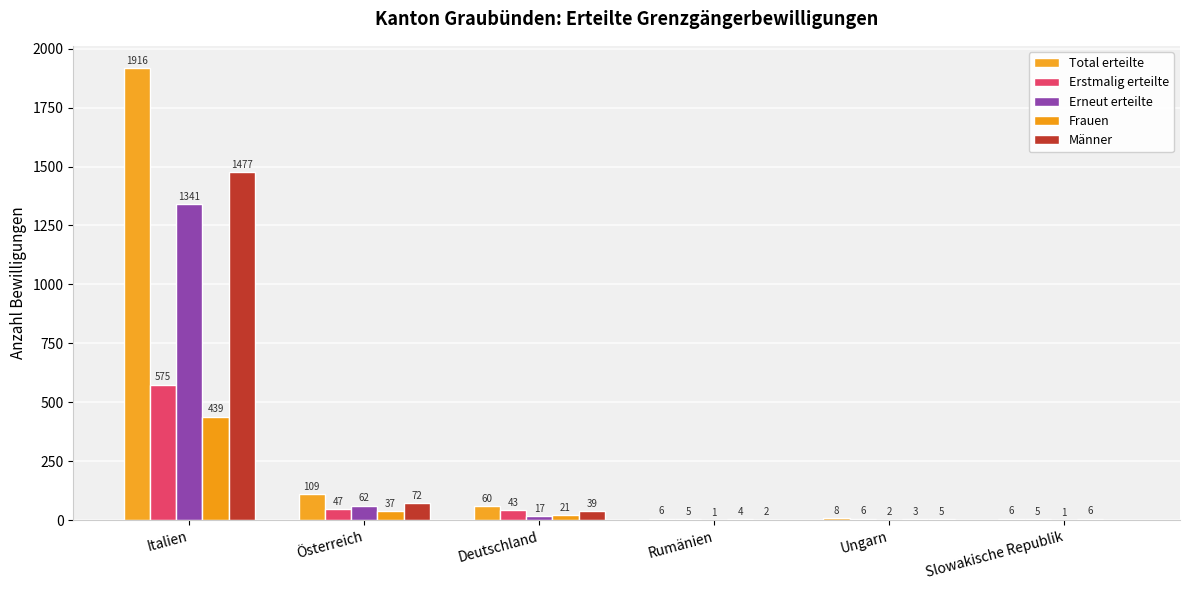

Are the bars horizontal?

No